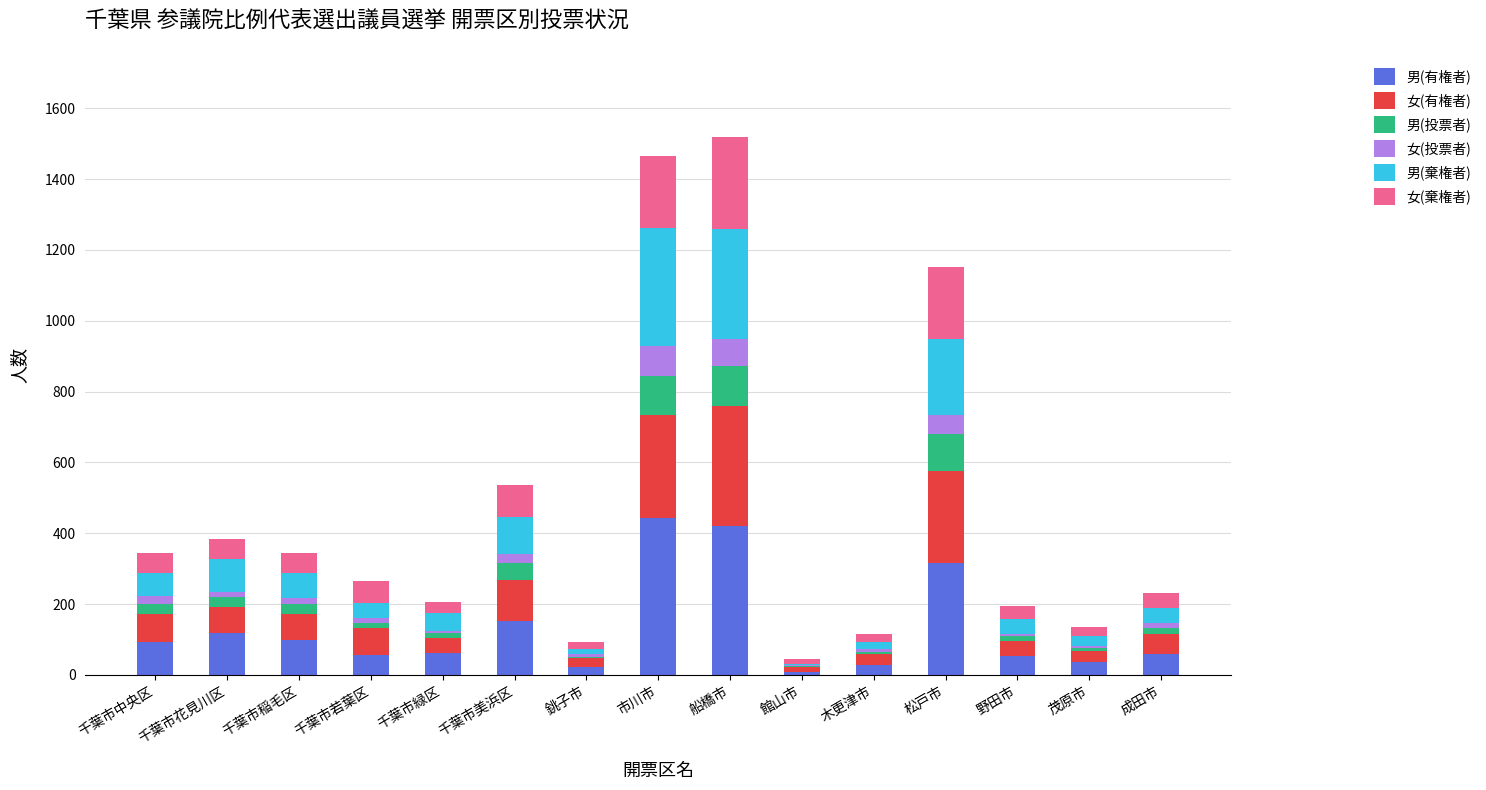

True or false: 男(有権者) has a value of 753 at 船橋市.

False